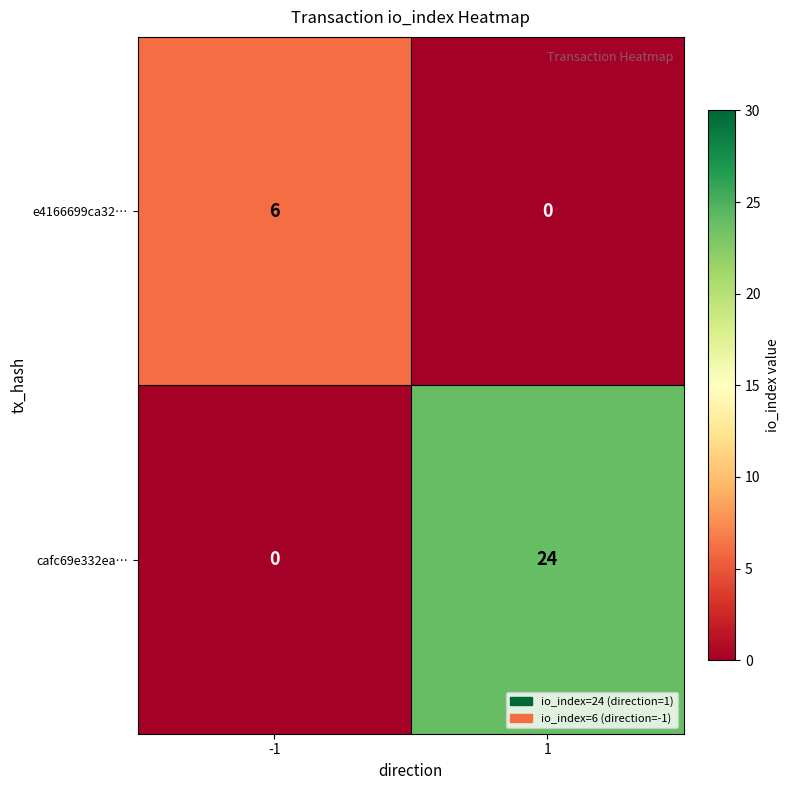

Is it true that cafc69e332ea… equals 24 at 1?

True